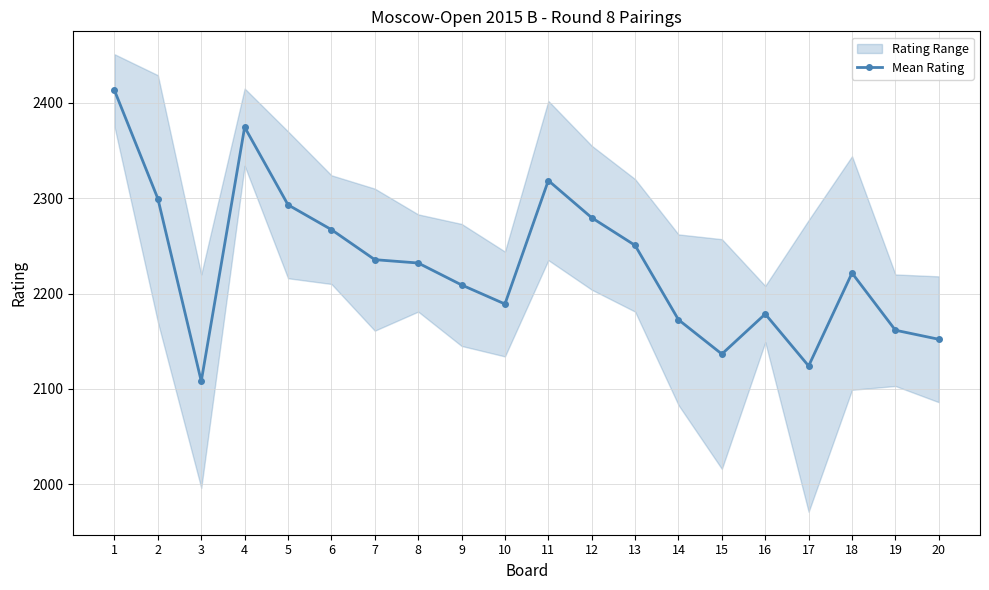

True or false: the data shows 848.2 at 15.

False